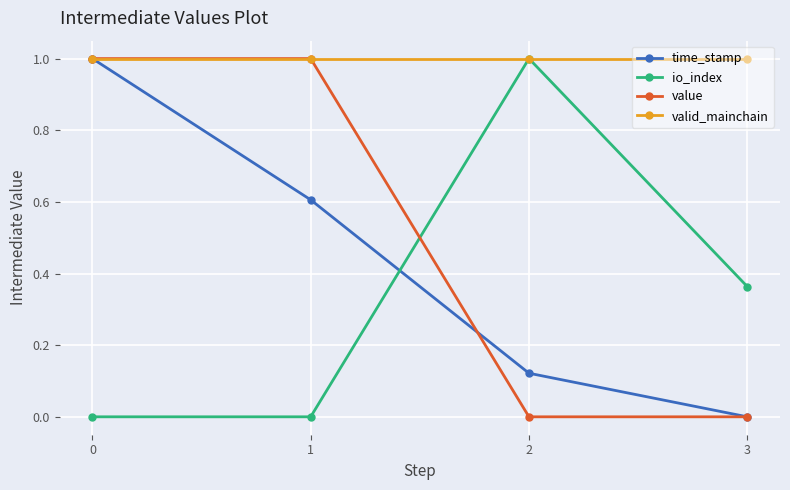

Does the chart have visible grid lines?

Yes